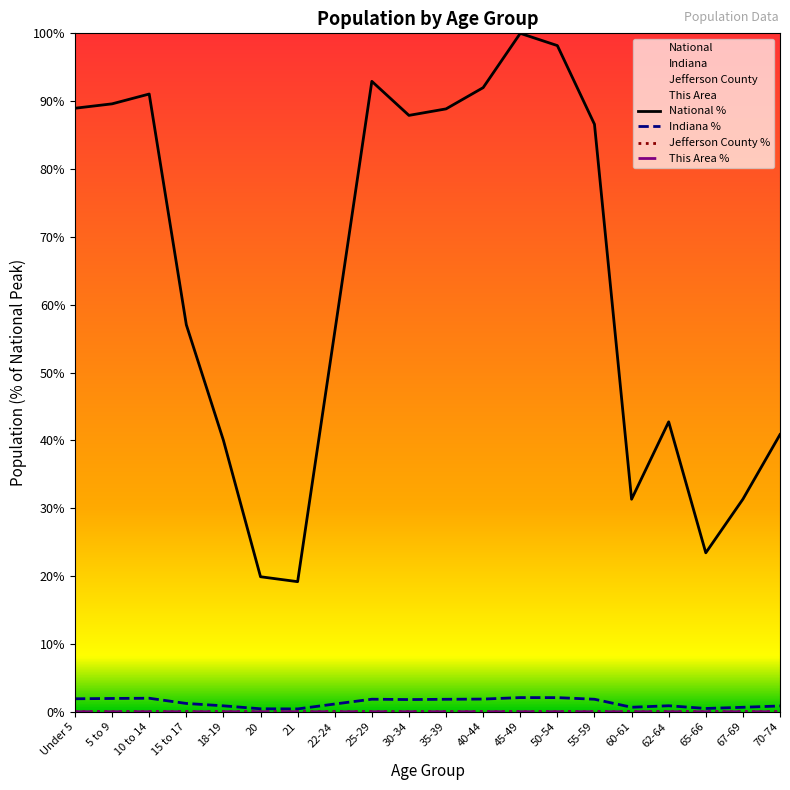

Which category has the highest value in the Jefferson County series?

50-54